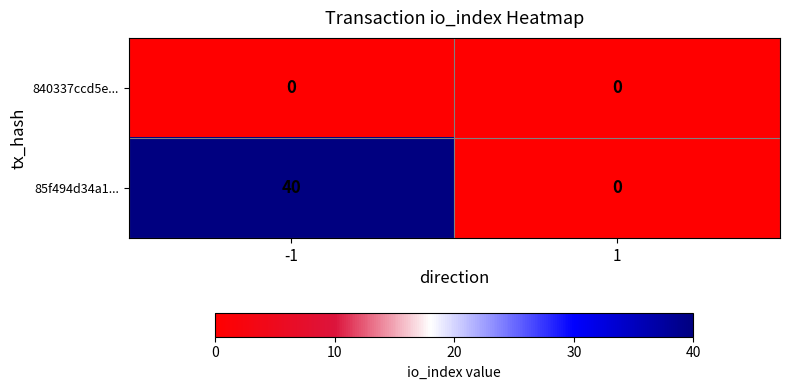

What is the maximum value shown in the chart?

40